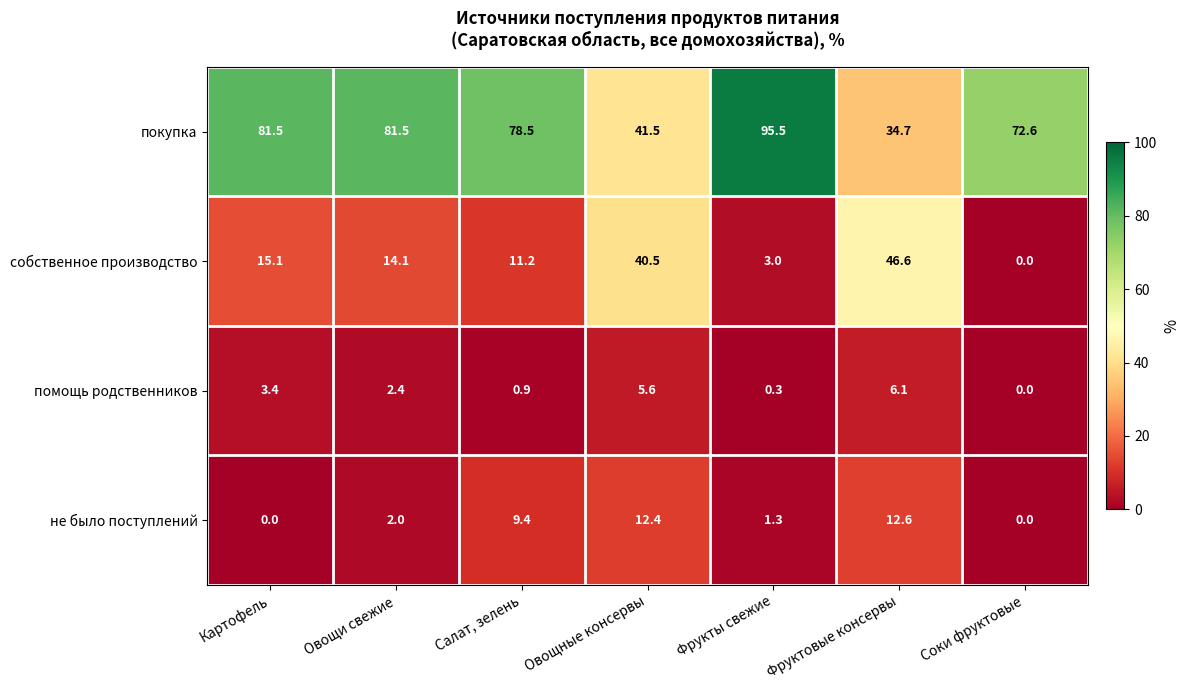

What is the average value of the не было поступлений series?

5.4